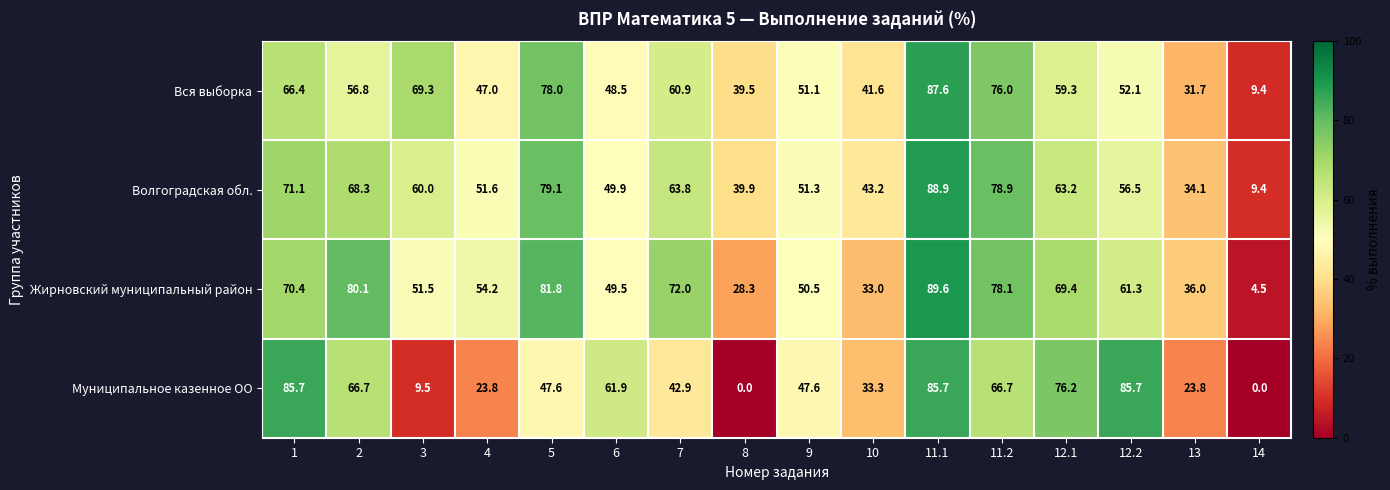

Is it true that Муниципальное казенное ОО equals 47.6 at 5?

True